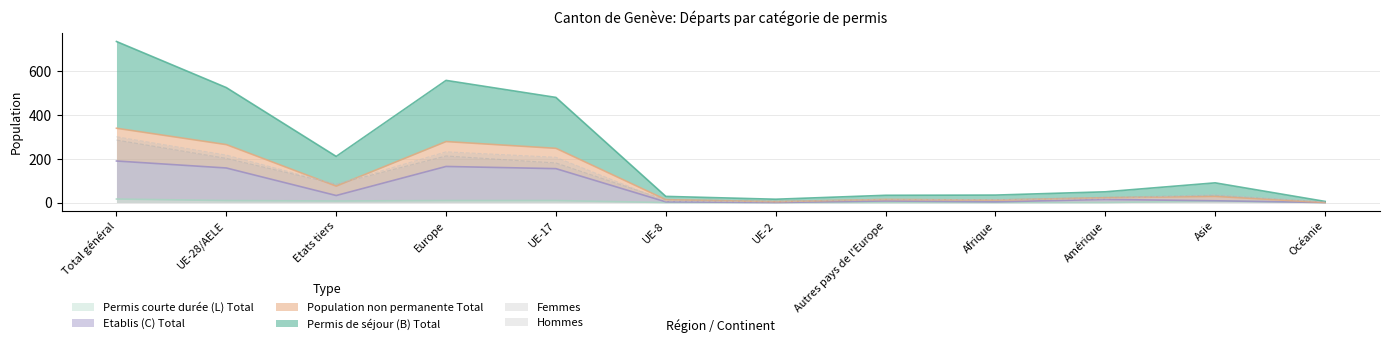

What value does the Etablis (C) Total series have at UE-28/AELE, to the nearest 5?

160